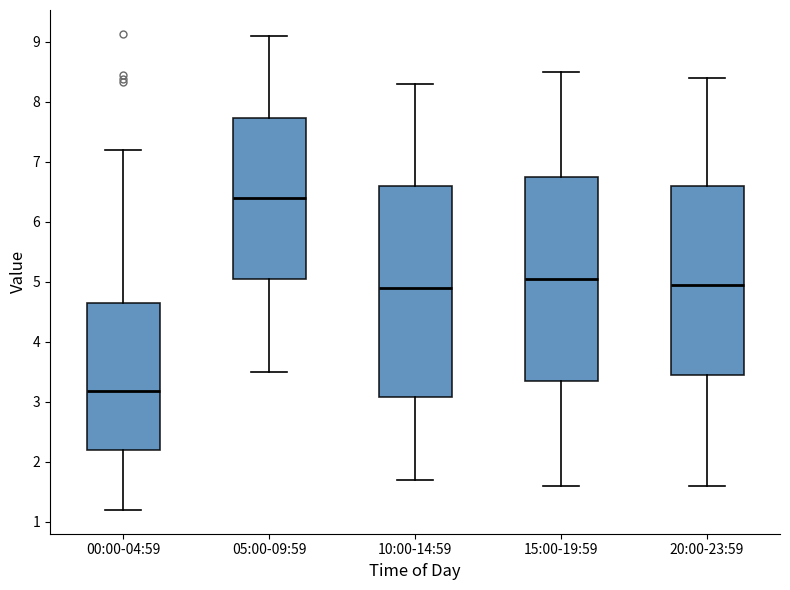

Reading left to right, read every box against the y-axis: the position of its median line, the range the box covers, and the ends of its whiskers. The values are not printed on the chart, so give them approximately, as read against the axis.

00:00-04:59: median 3.2, box 2.2 to 4.6, whiskers 1.2 to 7.2
05:00-09:59: median 6.4, box 5.1 to 7.7, whiskers 3.5 to 9.1
10:00-14:59: median 4.9, box 3.1 to 6.6, whiskers 1.7 to 8.3
15:00-19:59: median 5.1, box 3.4 to 6.8, whiskers 1.6 to 8.5
20:00-23:59: median 5.0, box 3.5 to 6.6, whiskers 1.6 to 8.4